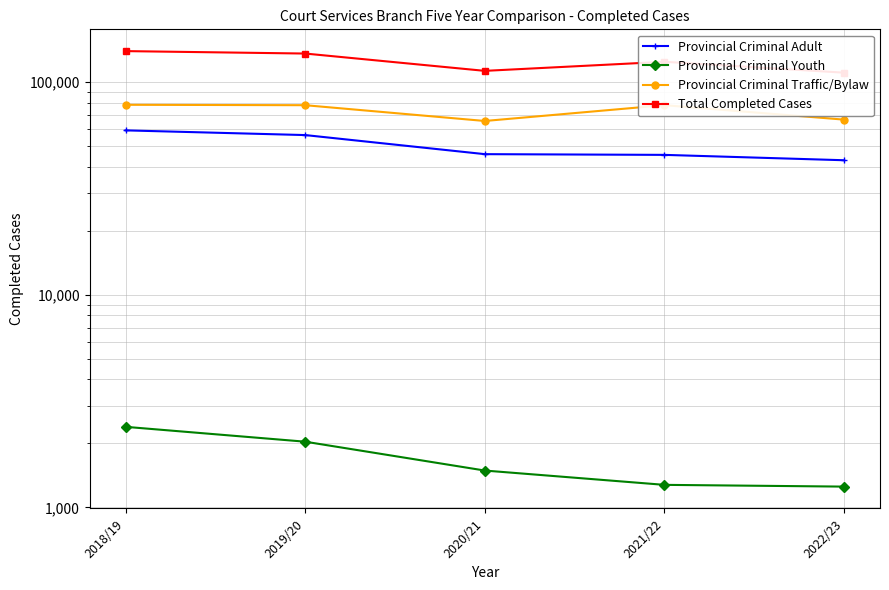

Rank the series at 2022/23 from highest to lowest value.

Total Completed Cases, Provincial Criminal Traffic/Bylaw, Provincial Criminal Adult, Provincial Criminal Youth